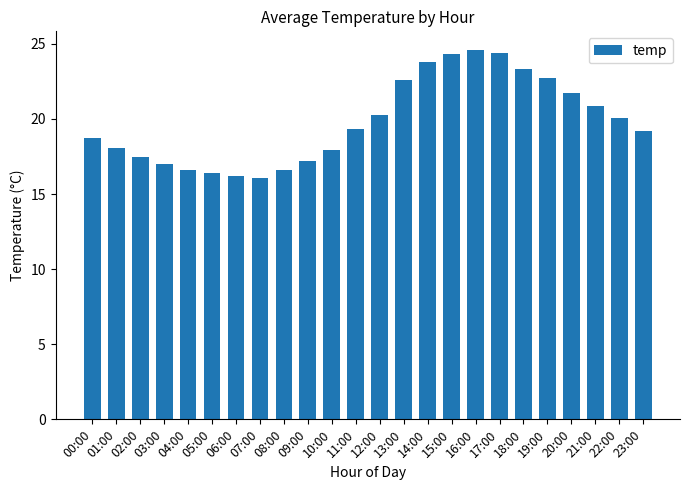

What is the smallest value displayed?

16.1